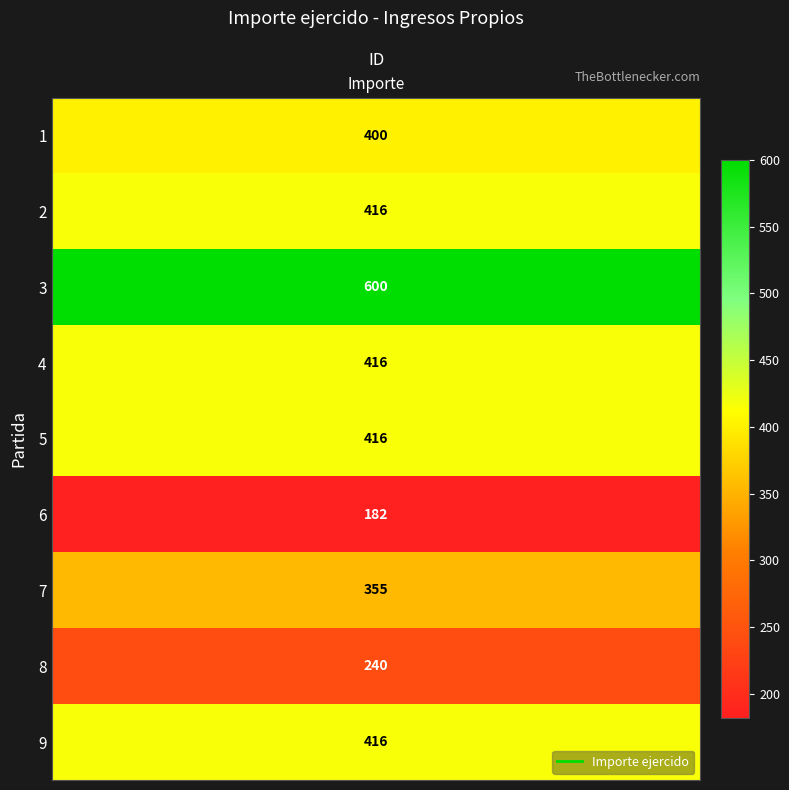

Is it true that the value at 9 is 282?

False